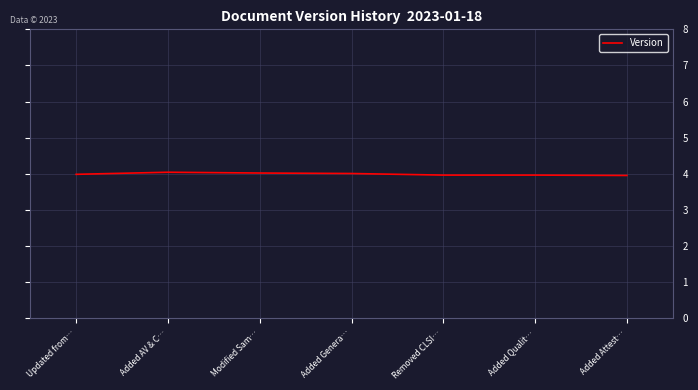

What is the average value?

4.0